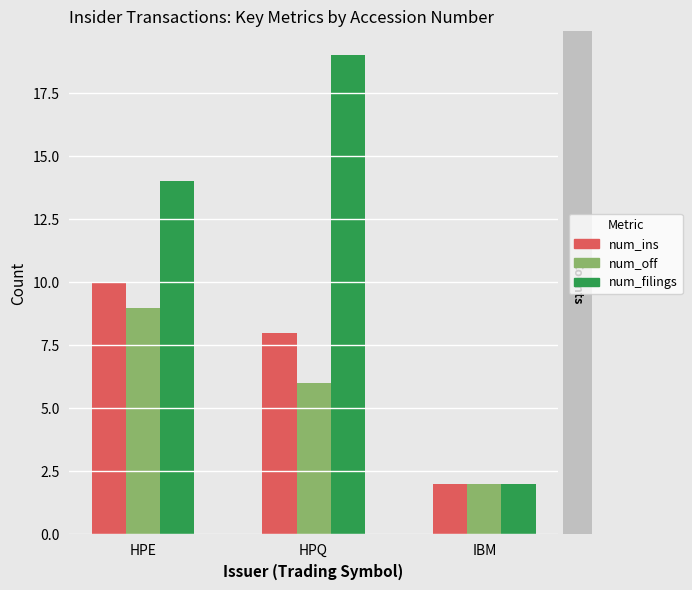

What is the smallest value displayed?

2